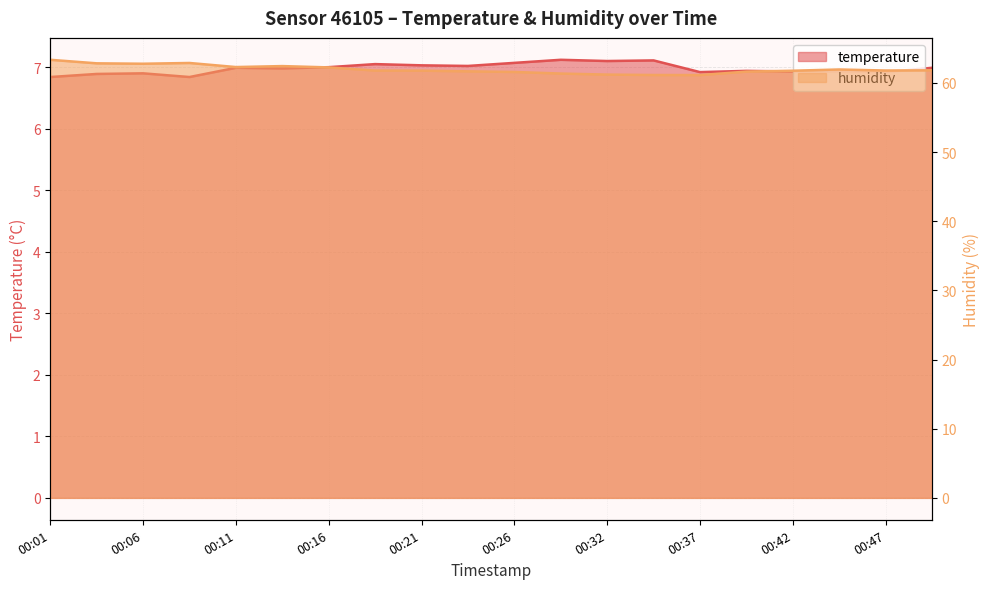

Reading left to right, extract all data points from this chart.

temperature: 6.8	6.9	6.9	6.8	7.0	7.0	7.0	7.0	7.0	7.0	7.1	7.1	7.1	7.1	6.9	6.9	6.9	6.9	6.9	7.0
humidity: 63.3	62.8	62.8	62.9	62.3	62.4	62.2	61.8	61.8	61.7	61.6	61.4	61.2	61.1	61.1	61.6	61.8	61.9	61.8	61.8